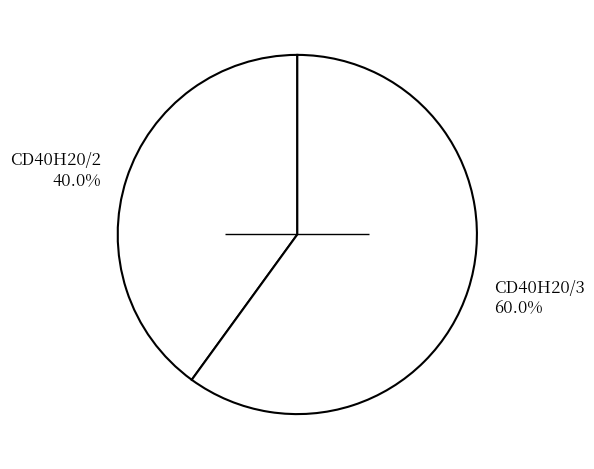

Which slice is the smallest?

CD40H20/2